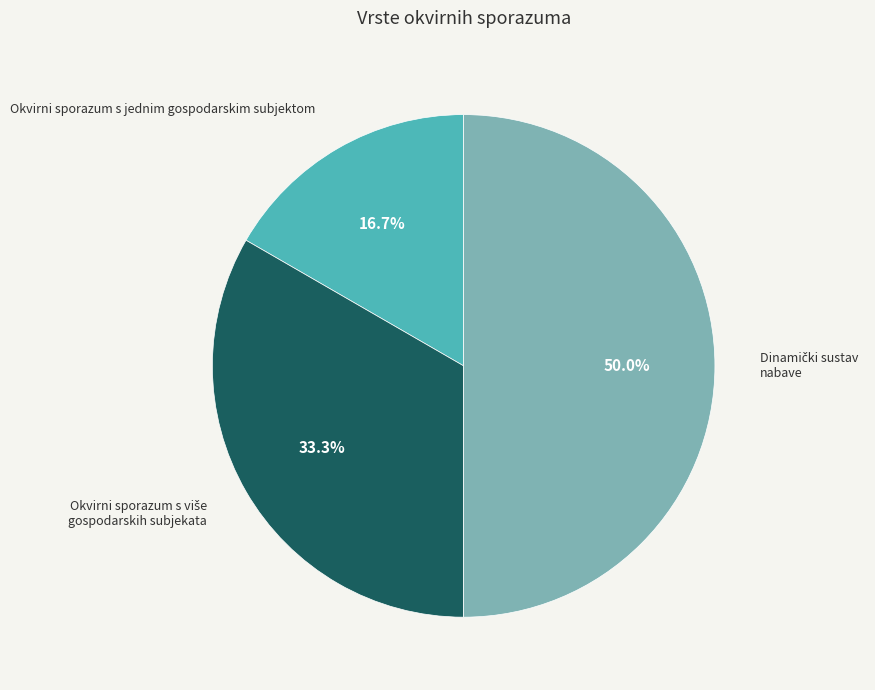

The Okvirni sporazum s jednim gospodarskim subjektom slice represents 17% of the pie. True or false?

True